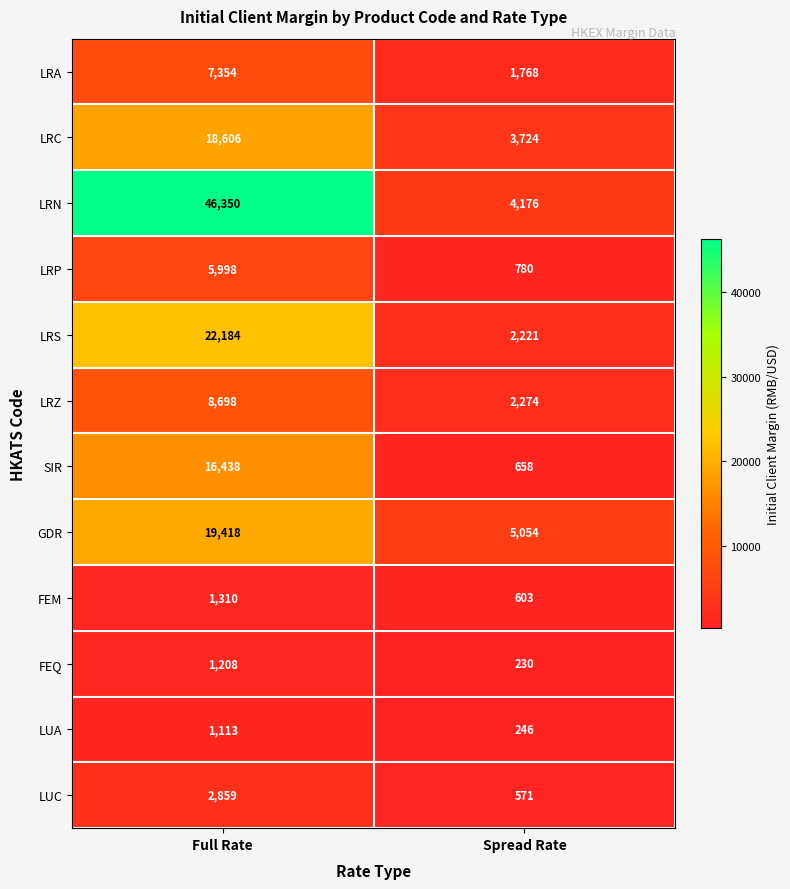

Which series changed the most between Full Rate and Spread Rate?

LRN